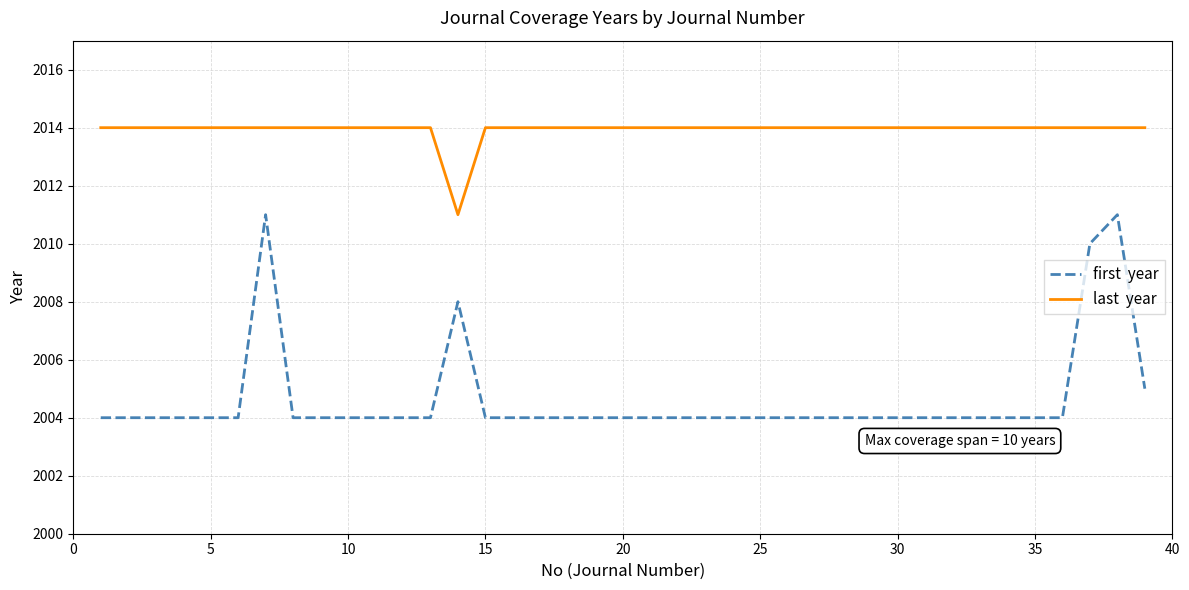

What is the maximum value shown in the chart?

2014